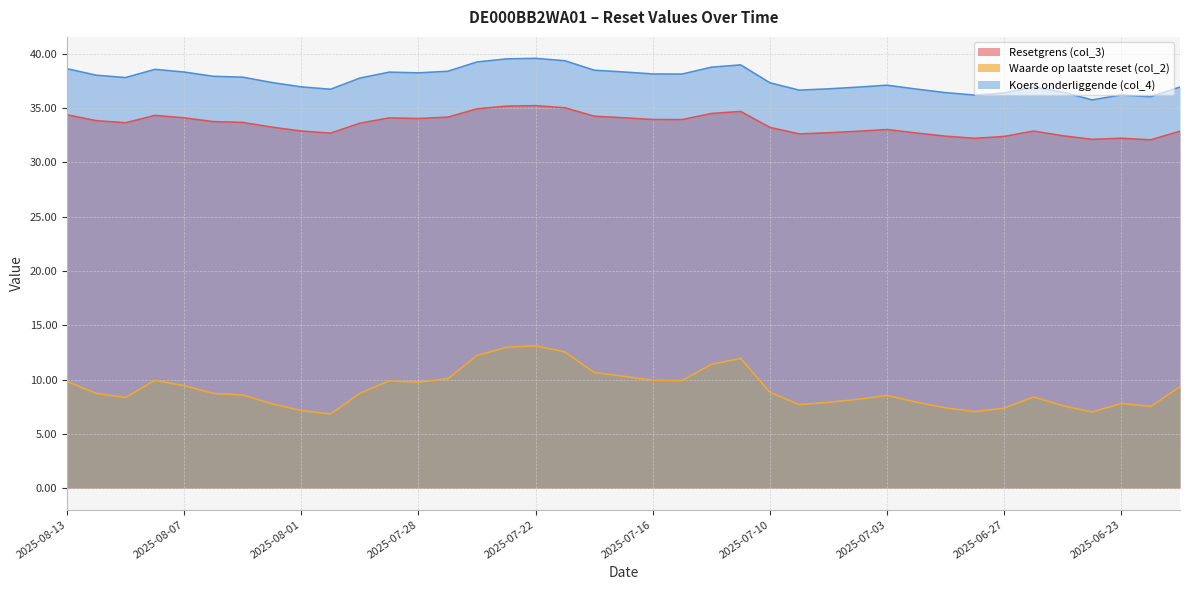

Is the value of Resetgrens (col_3) at 2025-08-08 greater than the value of Koers onderliggende (col_4) at 2025-07-31?

No